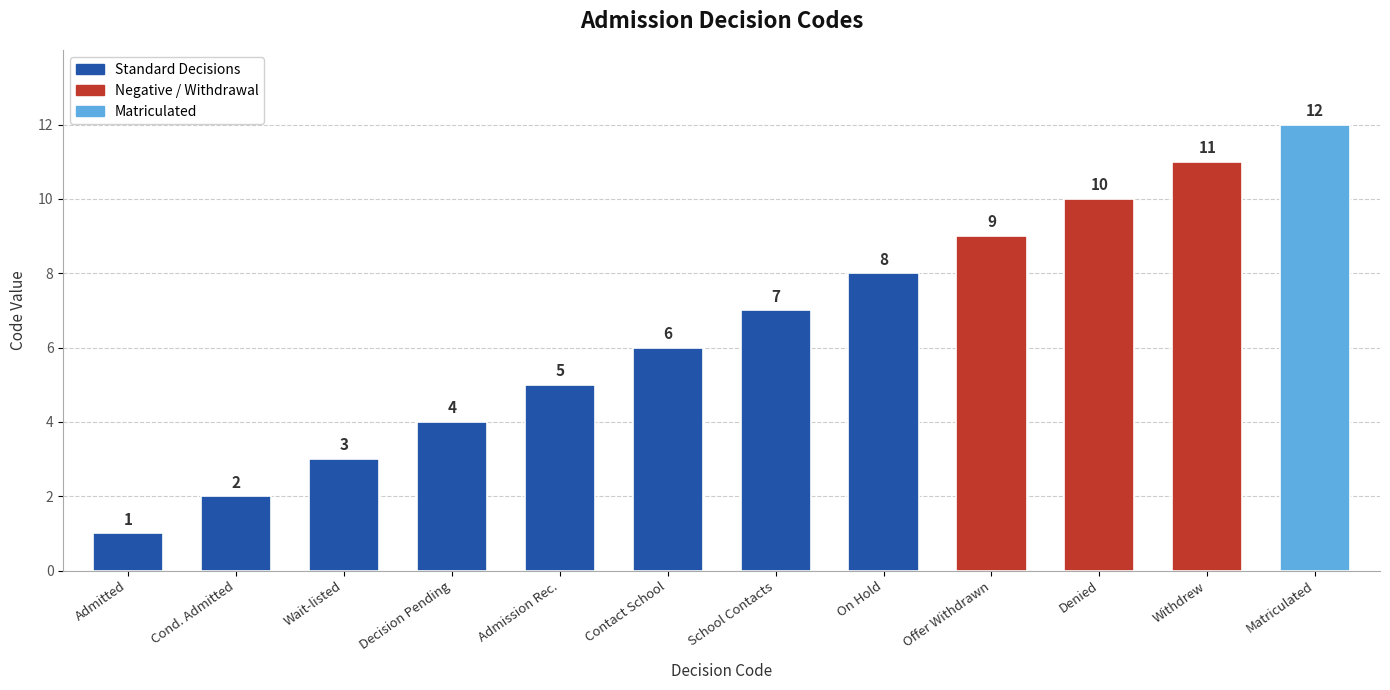

Rank the categories by value from lowest to highest.

Admitted, Cond. Admitted, Wait-listed, Decision Pending, Admission Rec., Contact School, School Contacts, On Hold, Offer Withdrawn, Denied, Withdrew, Matriculated